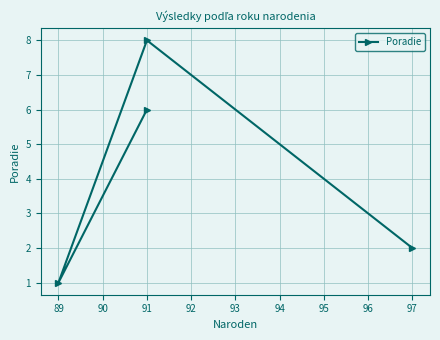

Does the chart have visible grid lines?

Yes